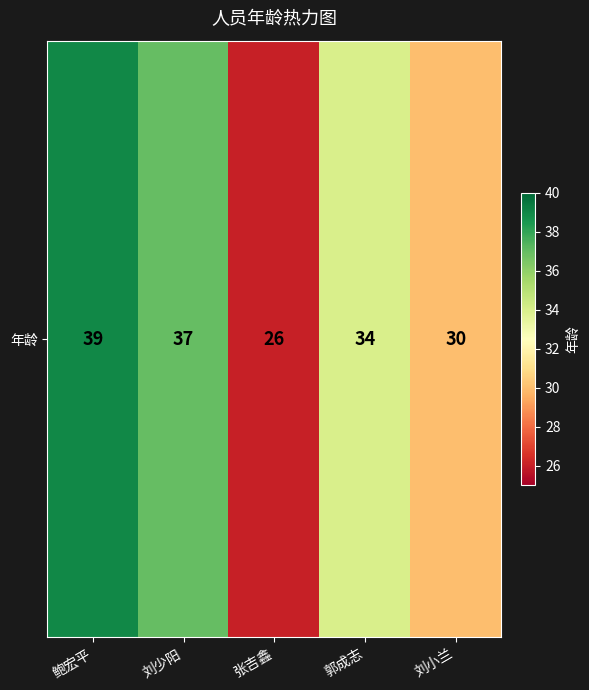

How many data points does each series have?

5